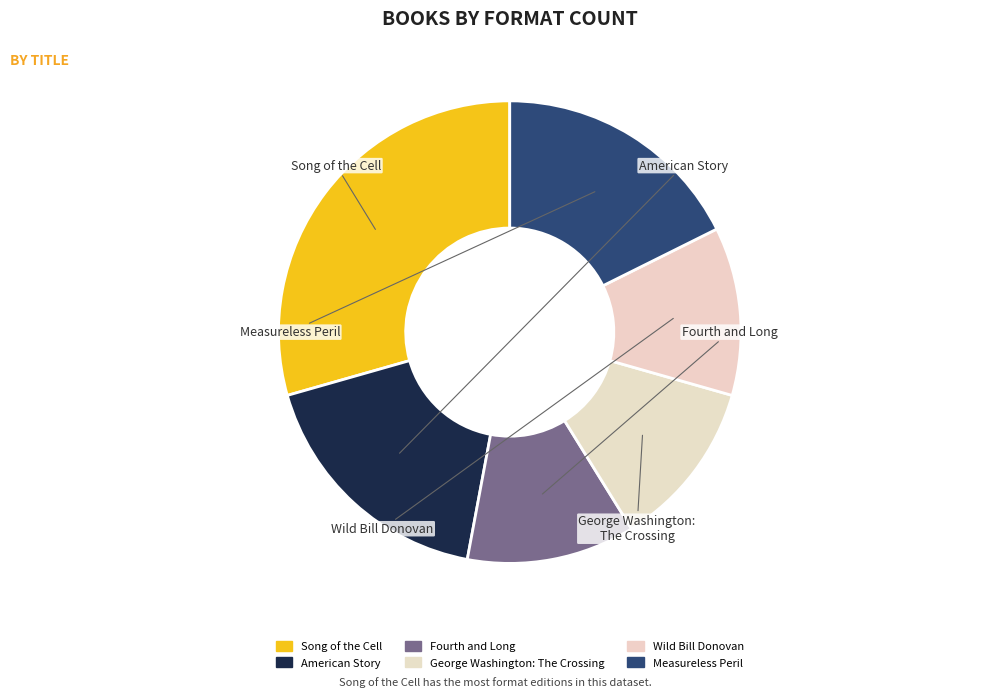

To the nearest percent, what is the difference between the Song of the Cell and American Story slice percentages?

12%